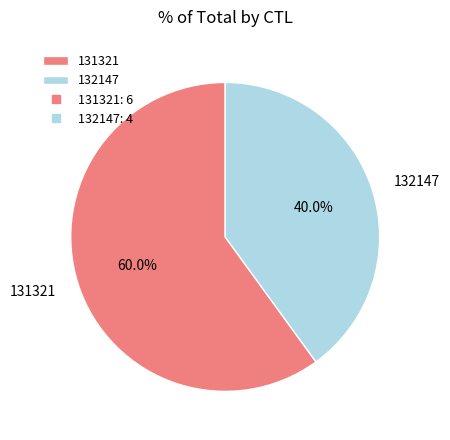

True or false: 131321 accounts for 60% of the total.

True